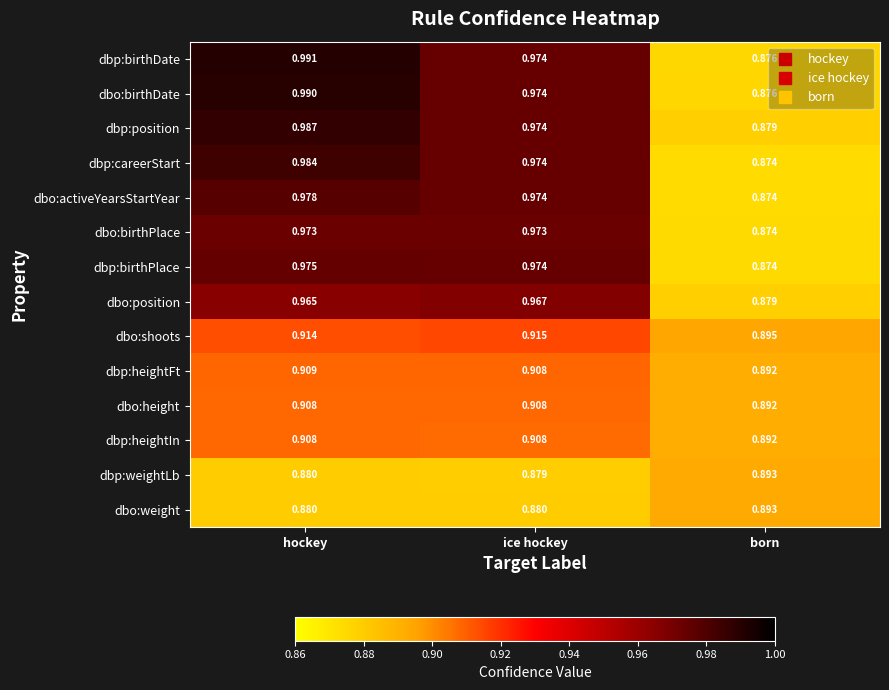

Which series has the largest range (max minus min)?

dbp:birthDate